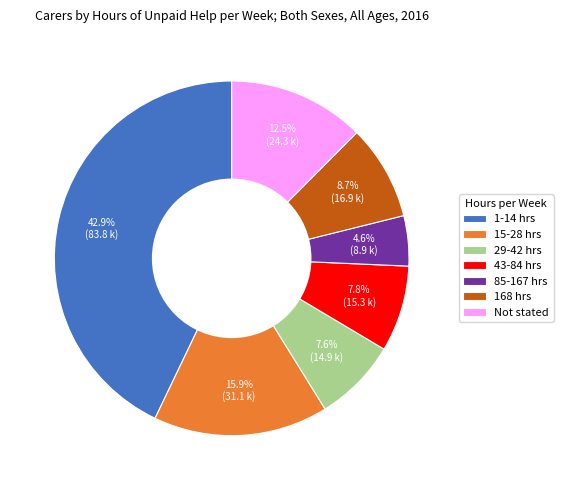

How much of the chart is everything except 29-42 hrs?

92.4%